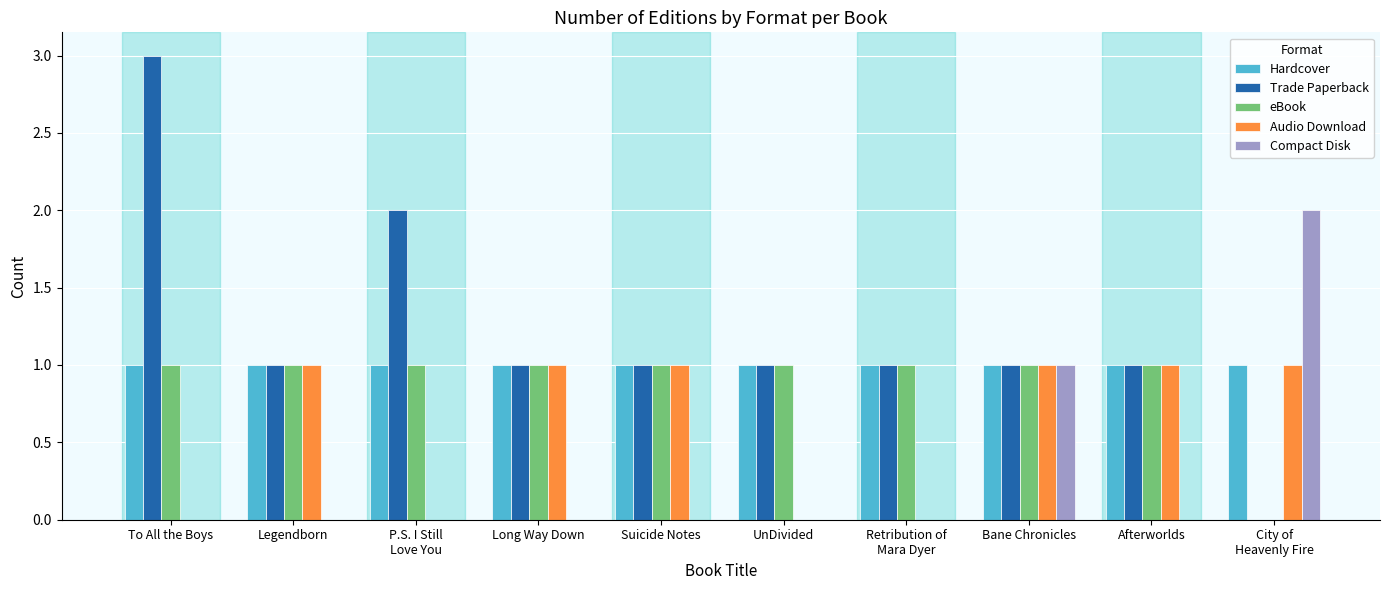

What is the total value across all series at Afterworlds?

4